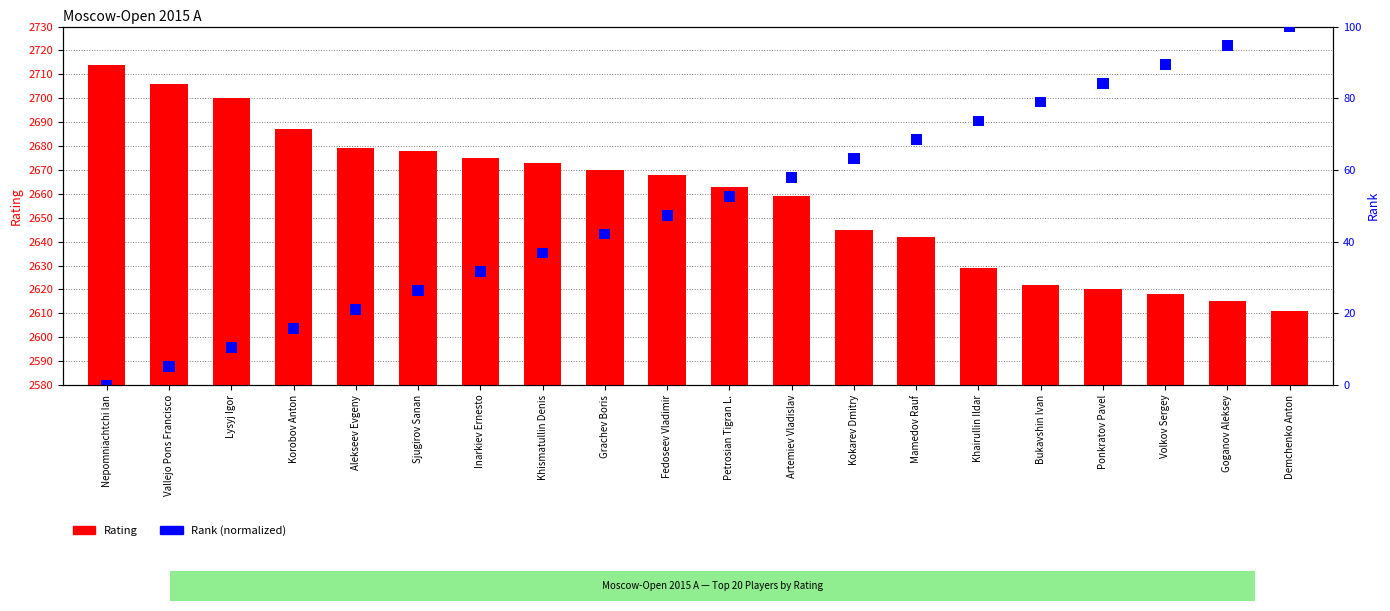

What position from the left is Khismatullin Denis?

8